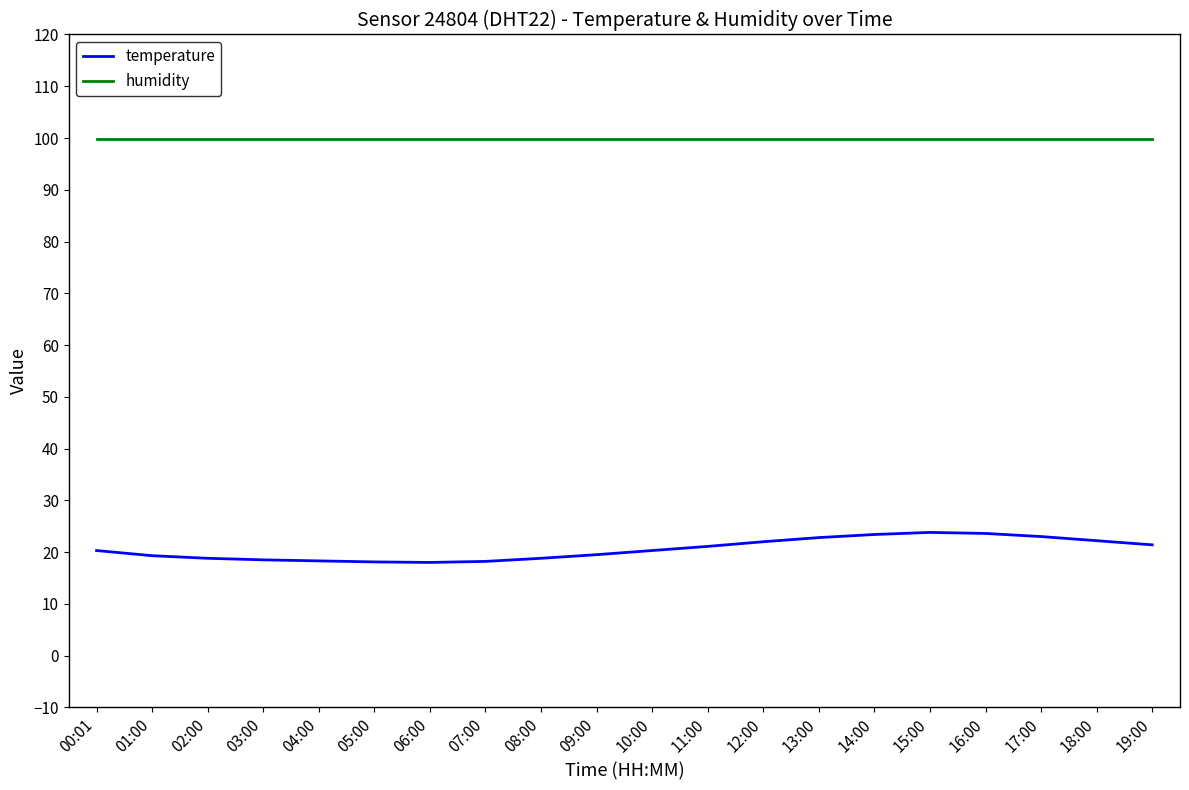

What is the average value of the temperature series?

20.6